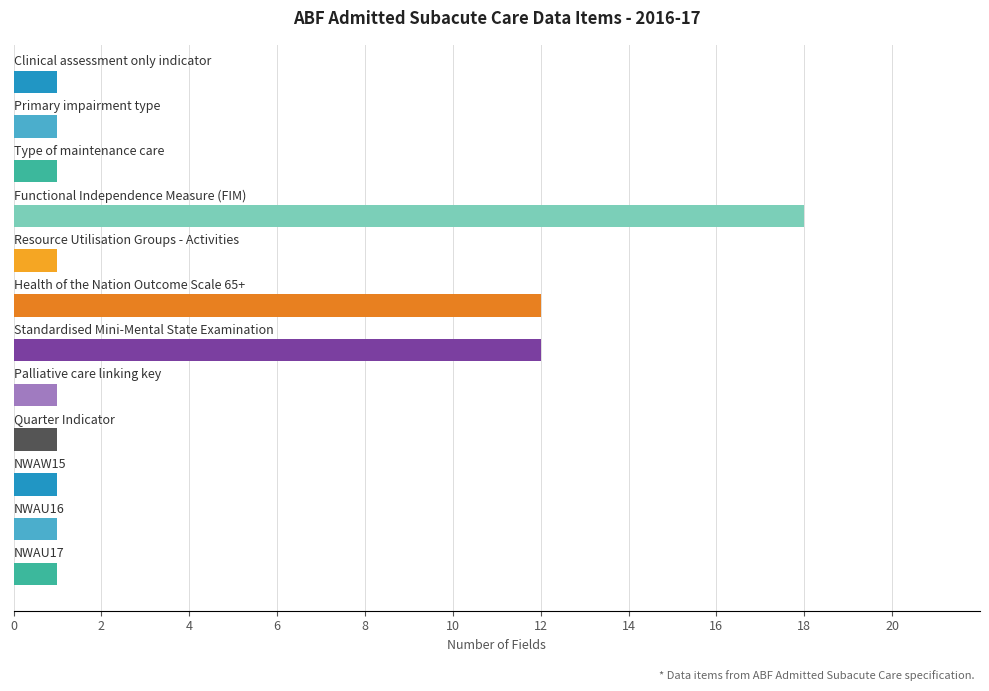

What is the sum of all values?

51